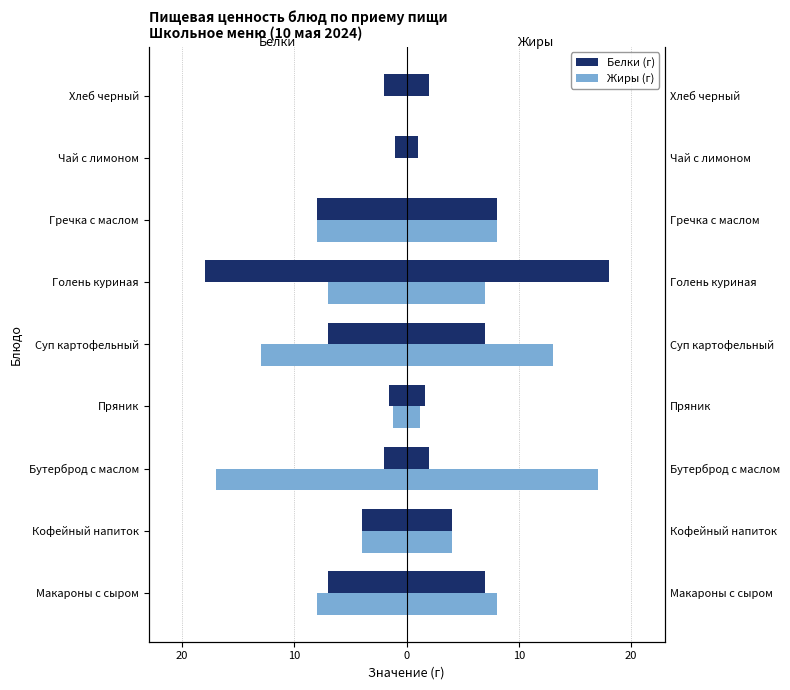

What is the average value of the Жиры (г) series?

-6.5